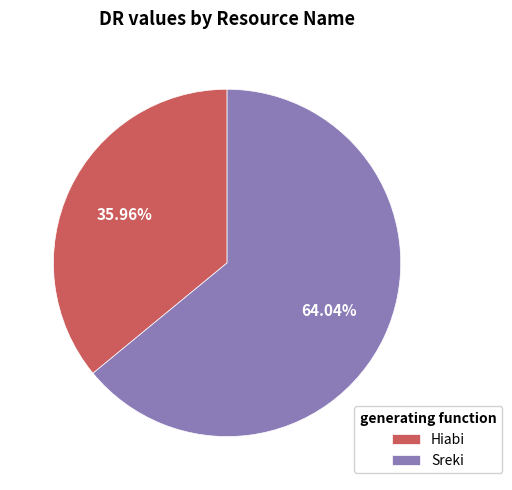

To the nearest percent, what is the combined percentage of Hiabi and Sreki?

100%